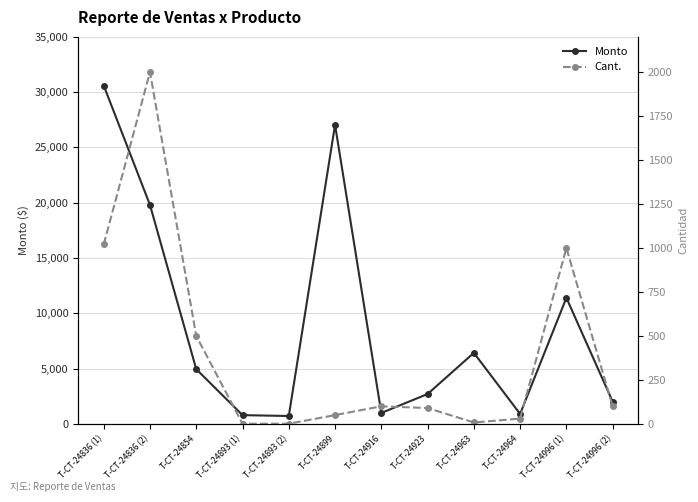

Reading right to left, list all the values displayed in this chart.

Monto: T-CT-24996 (2)=2014	T-CT-24996 (1)=11400	T-CT-24964=900	T-CT-24963=6424	T-CT-24923=2700	T-CT-24916=990	T-CT-24899=27050	T-CT-24893 (2)=712	T-CT-24893 (1)=792	T-CT-24854=4950	T-CT-24836 (2)=19800	T-CT-24836 (1)=30600
Cant.: T-CT-24996 (2)=100	T-CT-24996 (1)=1000	T-CT-24964=30	T-CT-24963=8	T-CT-24923=90	T-CT-24916=100	T-CT-24899=50	T-CT-24893 (2)=1	T-CT-24893 (1)=1	T-CT-24854=500	T-CT-24836 (2)=2000	T-CT-24836 (1)=1020